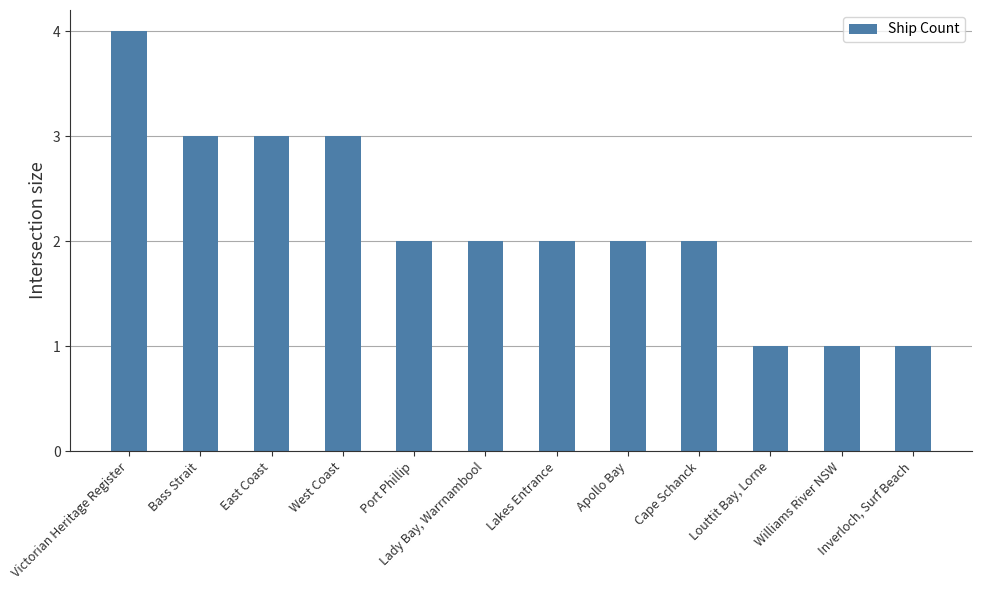

Where does the data first go above 2?

Victorian Heritage Register